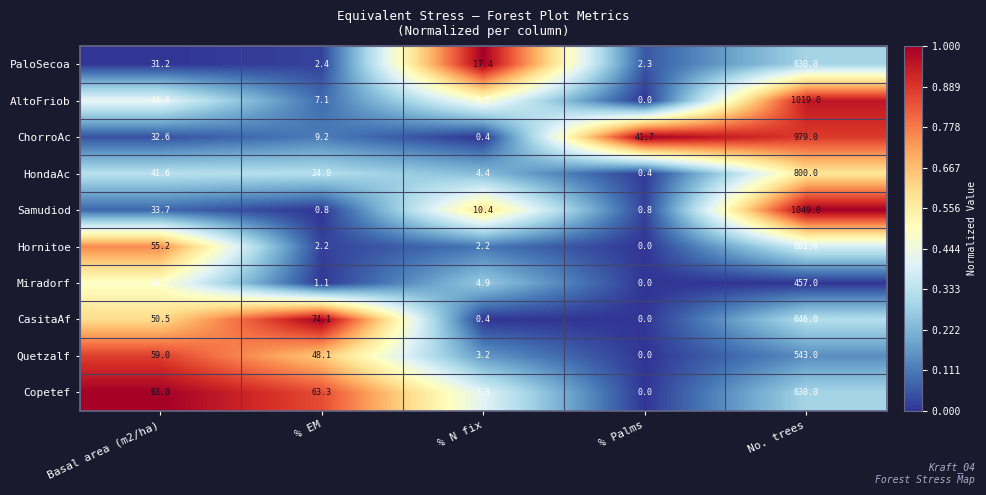

True or false: AltoFriob has a value of 235.5 at No. trees.

False